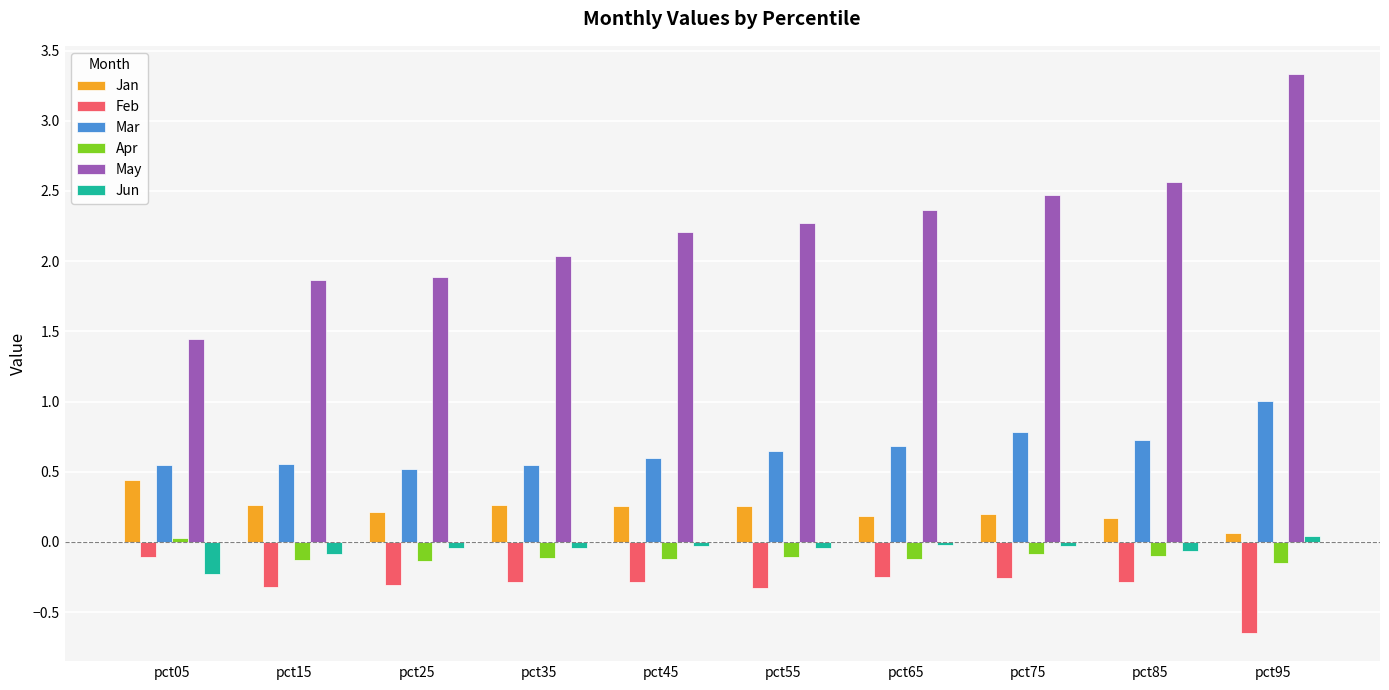

Does the chart contain stacked bars?

No